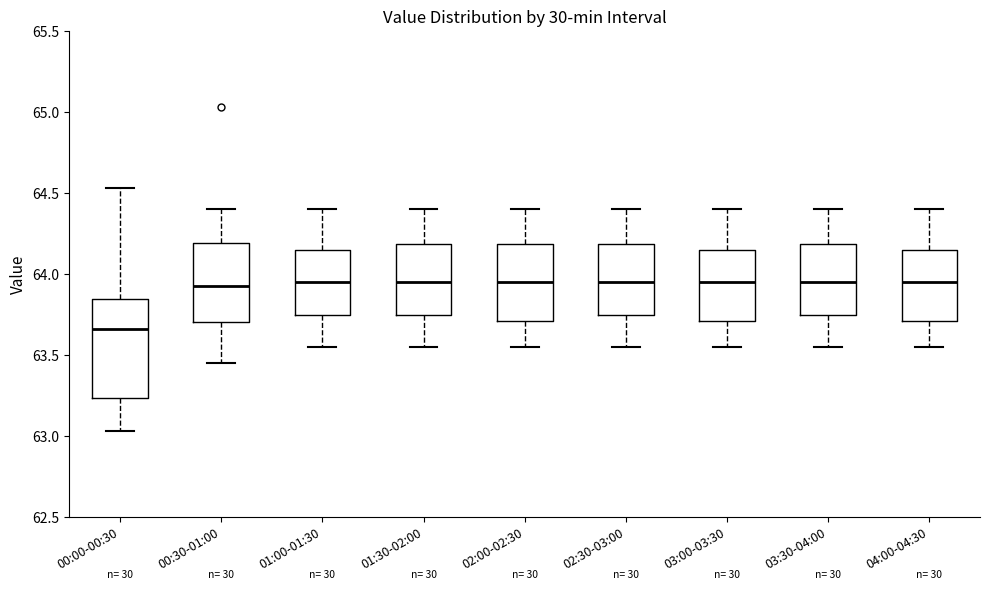

Reading left to right, transcribe this box plot: for each box, give where its median line is, the range the box spans, and where its two whiskers end, as read against the y-axis. The values are not printed on the chart, so give them approximately, as read against the axis.

00:00-00:30: median 63.65, box 63.25 to 63.85, whiskers 63.05 to 64.55
00:30-01:00: median 63.95, box 63.70 to 64.20, whiskers 63.45 to 64.40
01:00-01:30: median 63.95, box 63.75 to 64.15, whiskers 63.55 to 64.40
01:30-02:00: median 63.95, box 63.75 to 64.20, whiskers 63.55 to 64.40
02:00-02:30: median 63.95, box 63.70 to 64.20, whiskers 63.55 to 64.40
02:30-03:00: median 63.95, box 63.75 to 64.20, whiskers 63.55 to 64.40
03:00-03:30: median 63.95, box 63.70 to 64.15, whiskers 63.55 to 64.40
03:30-04:00: median 63.95, box 63.75 to 64.20, whiskers 63.55 to 64.40
04:00-04:30: median 63.95, box 63.70 to 64.15, whiskers 63.55 to 64.40